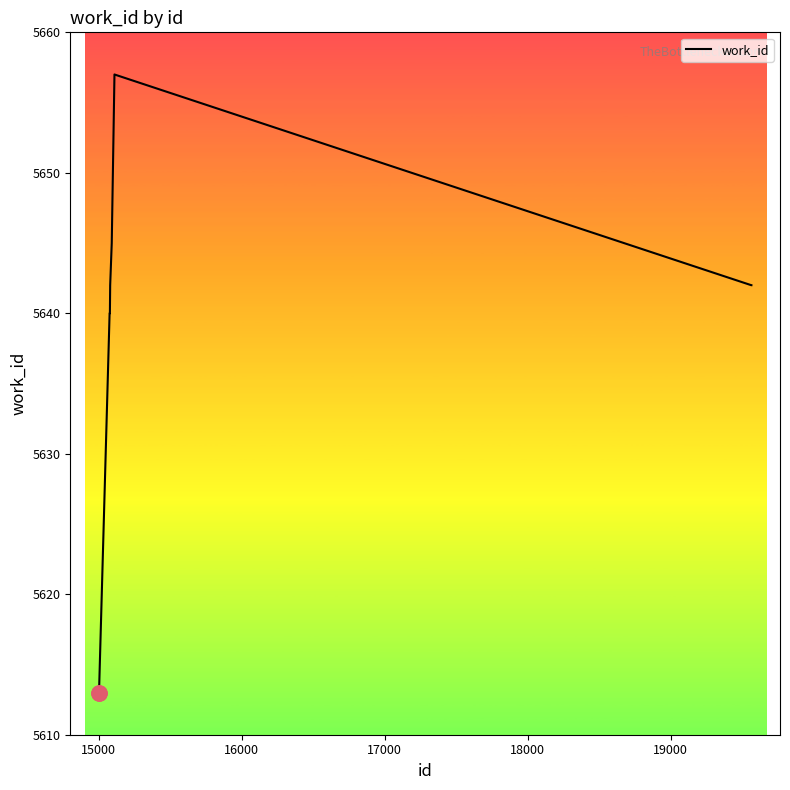

What is the smallest value displayed?

5613